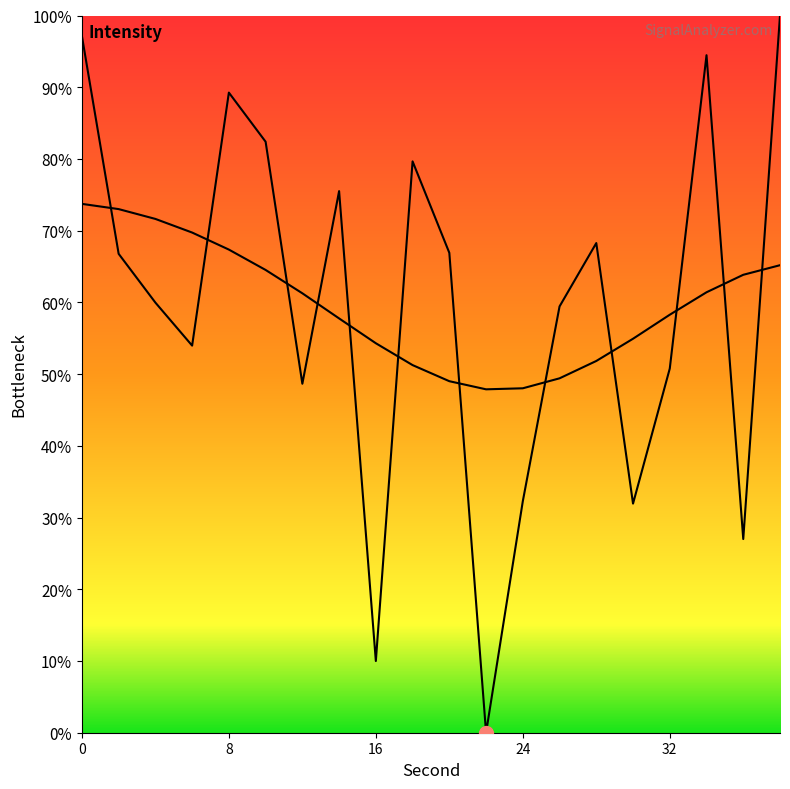

How many data points does each series have?

20